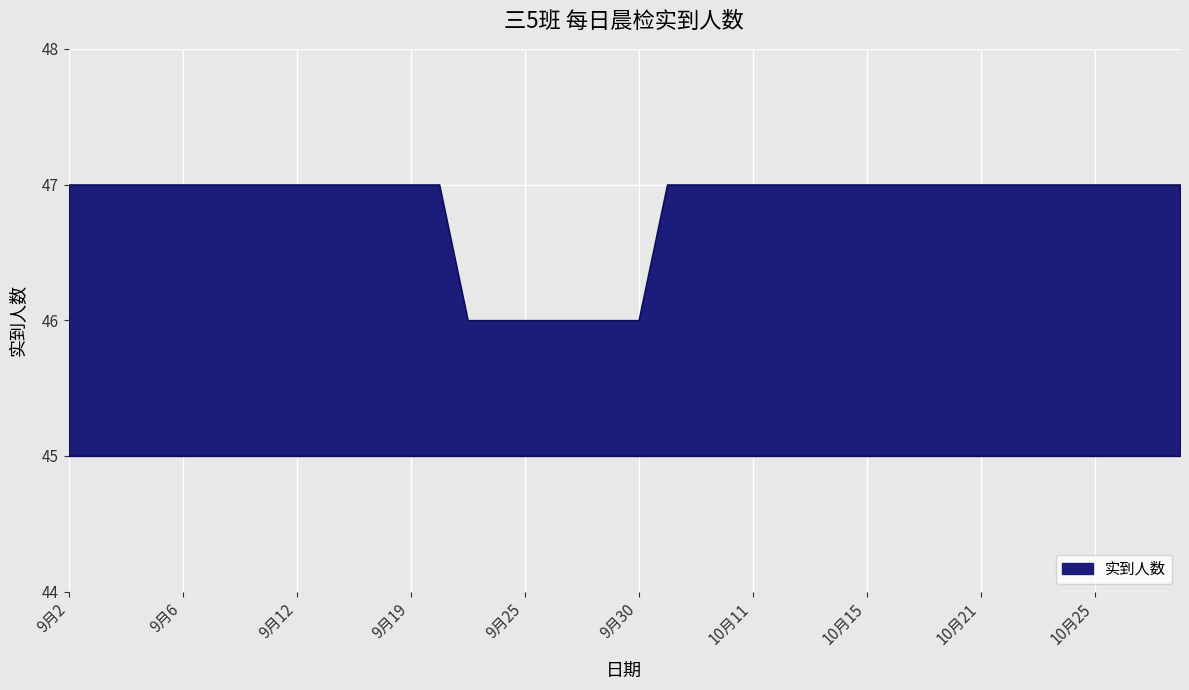

What is the difference between the values at 9月18 and 9月24?

1